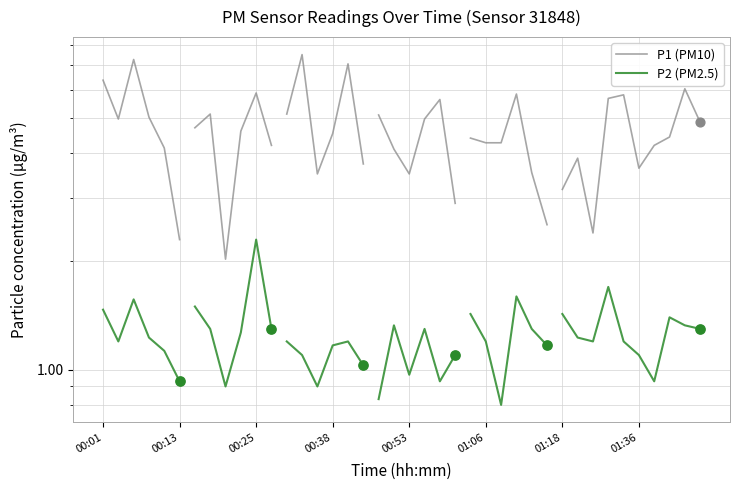

Which series has the widest spread of Y values?

P1 (PM10)